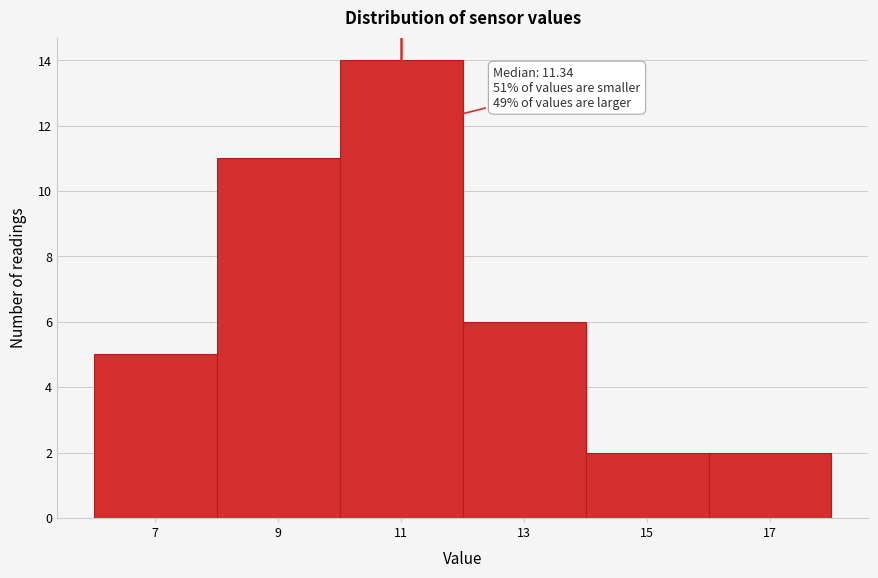

Reading left to right, transcribe all the data shown in this chart.

5	11	14	6	2	2